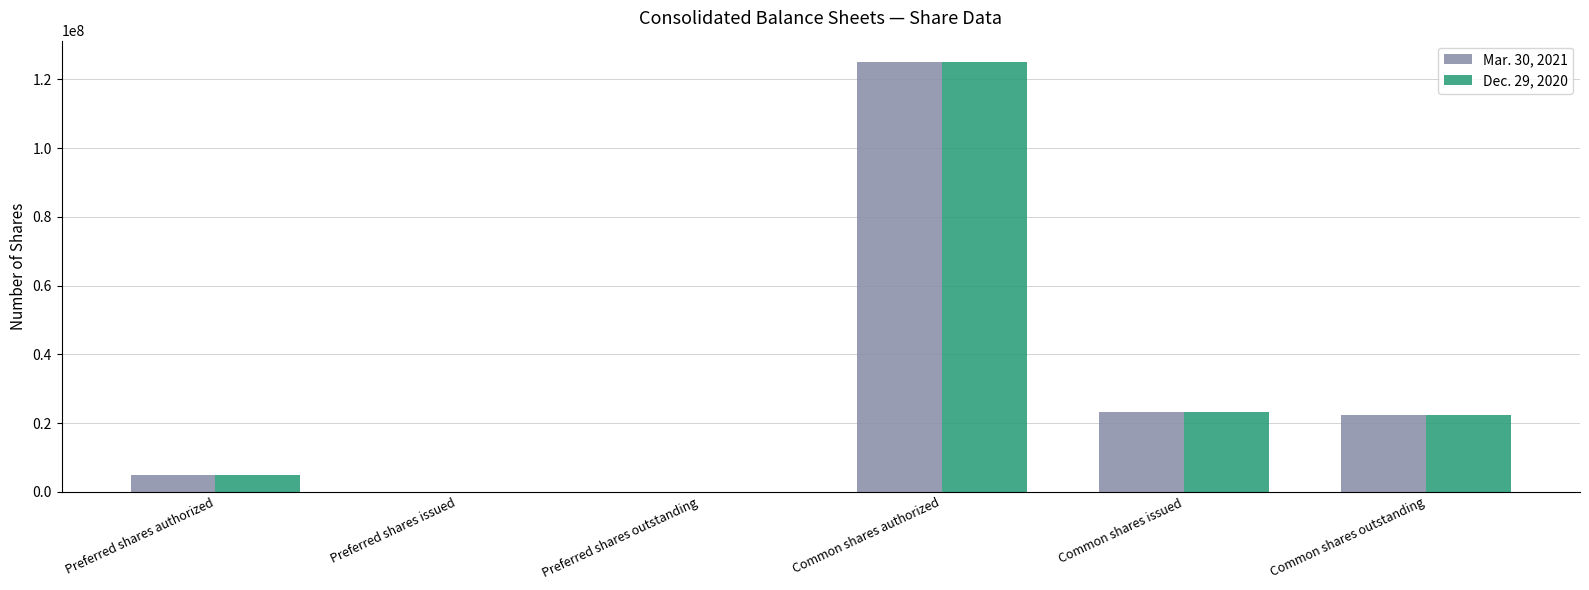

How many distinct data groups are displayed?

2